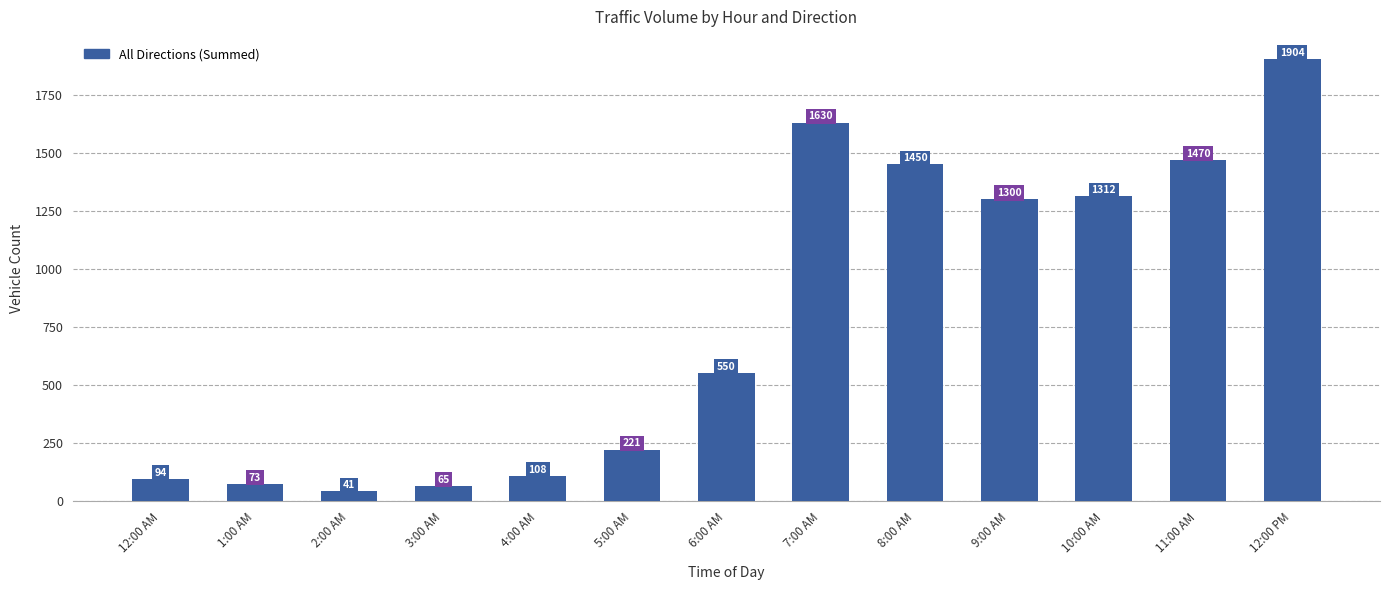

What position from the right is 4:00 AM?

9